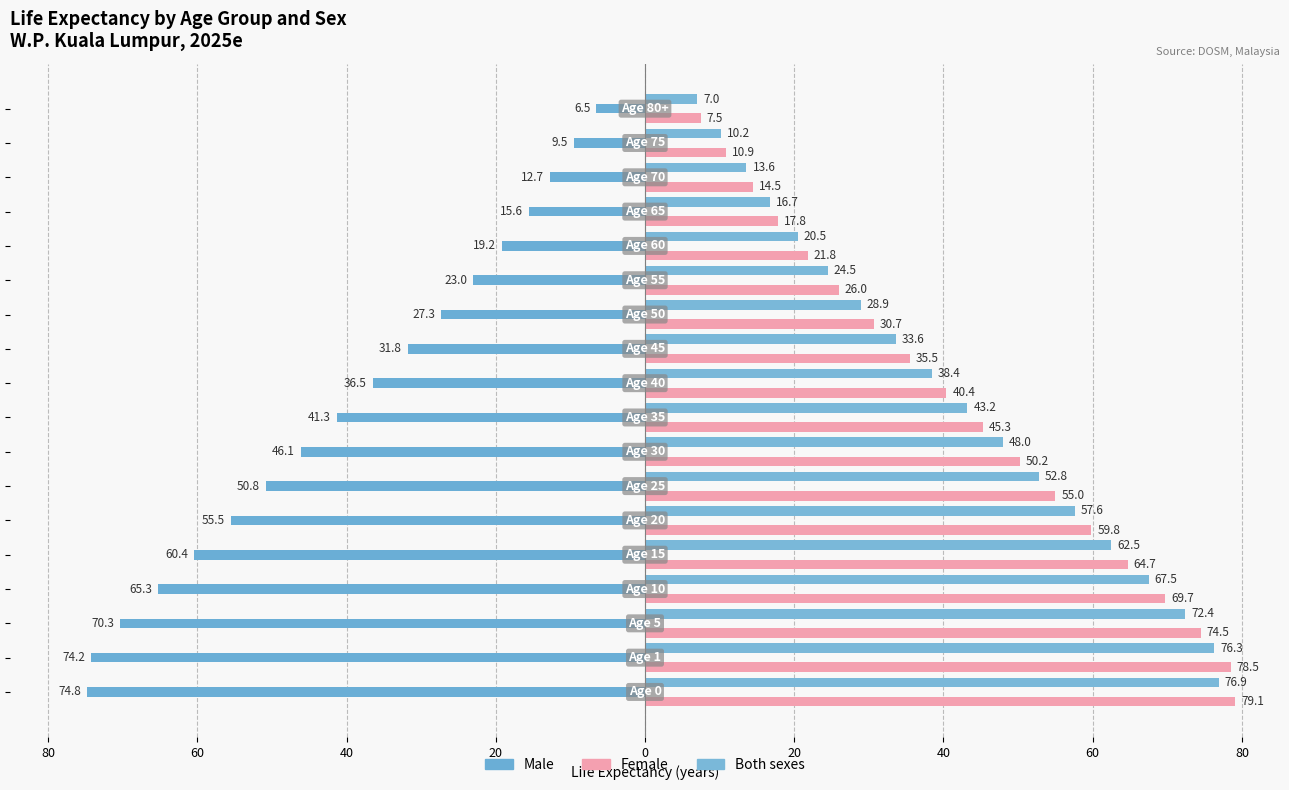

What is the minimum value for Both sexes?

7.0